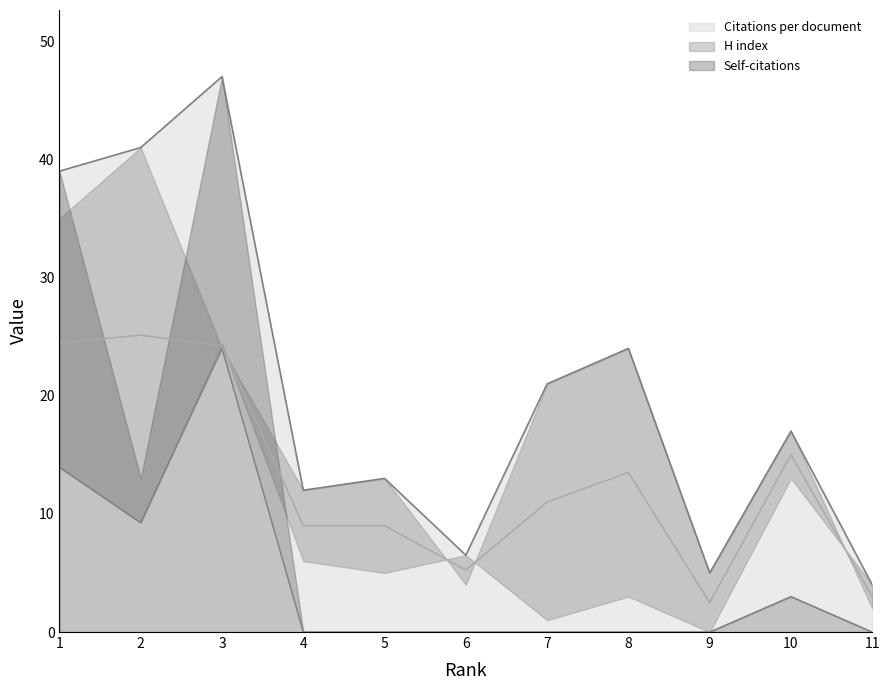

Between 4 and 9, which is larger?

4